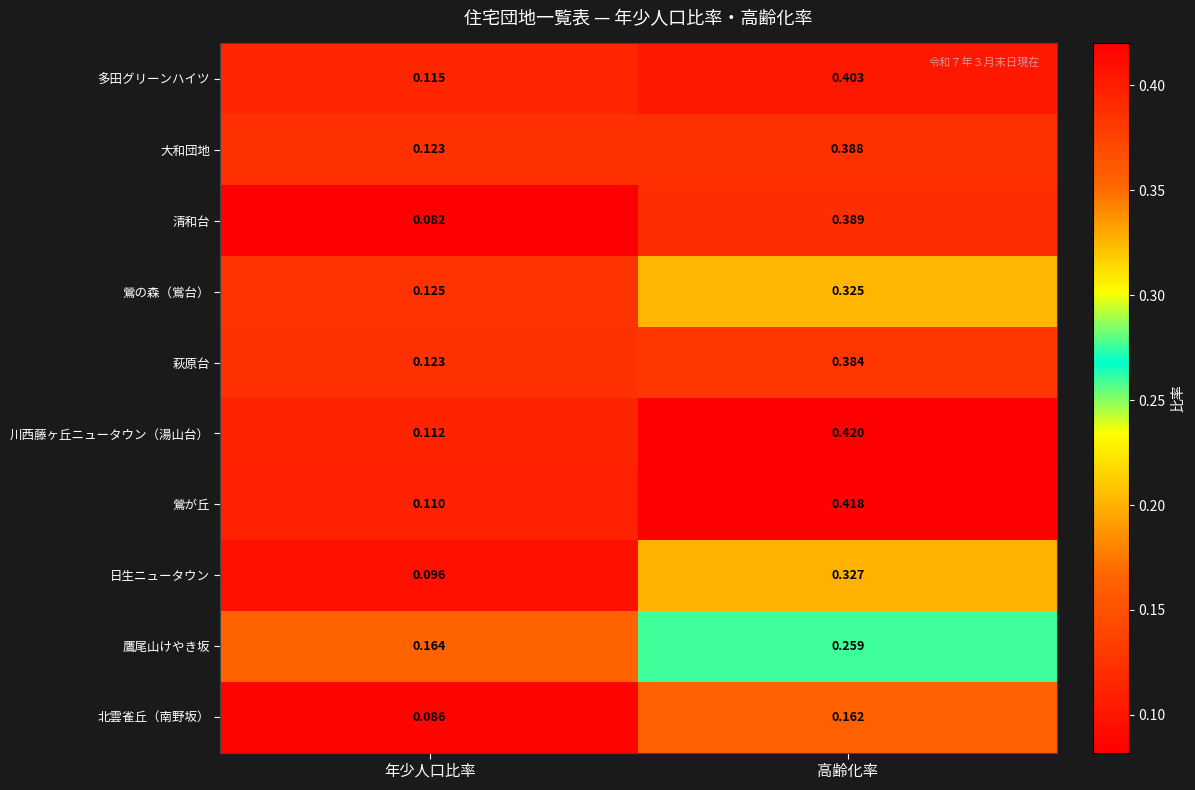

Which category has the lowest value across all series?

年少人口比率